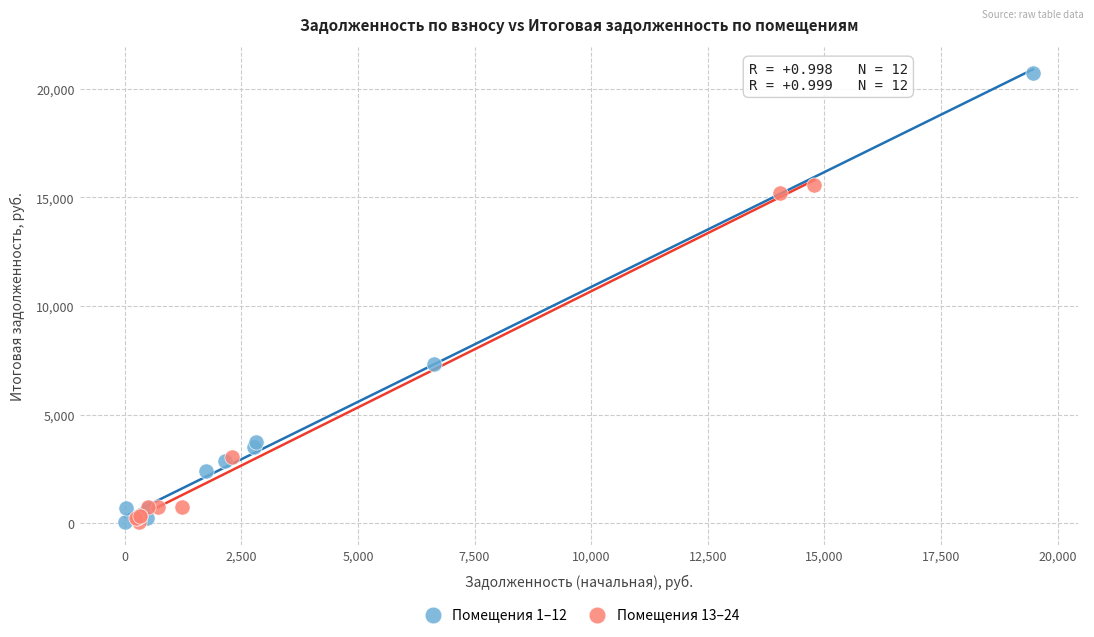

Which series has the widest spread of Y values?

Помещения 1–12